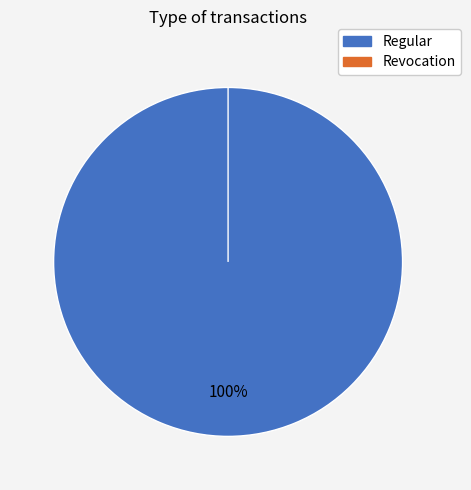

To the nearest percent, what is the difference between the Revocation and Regular slice percentages?

100%